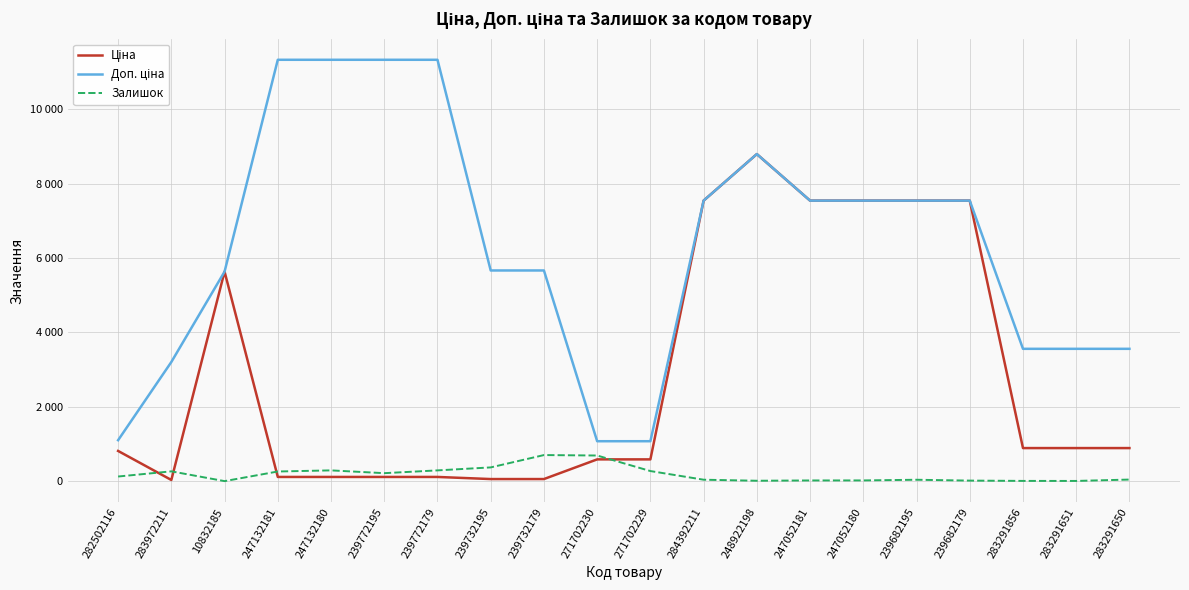

What position from the left is 283972211?

2